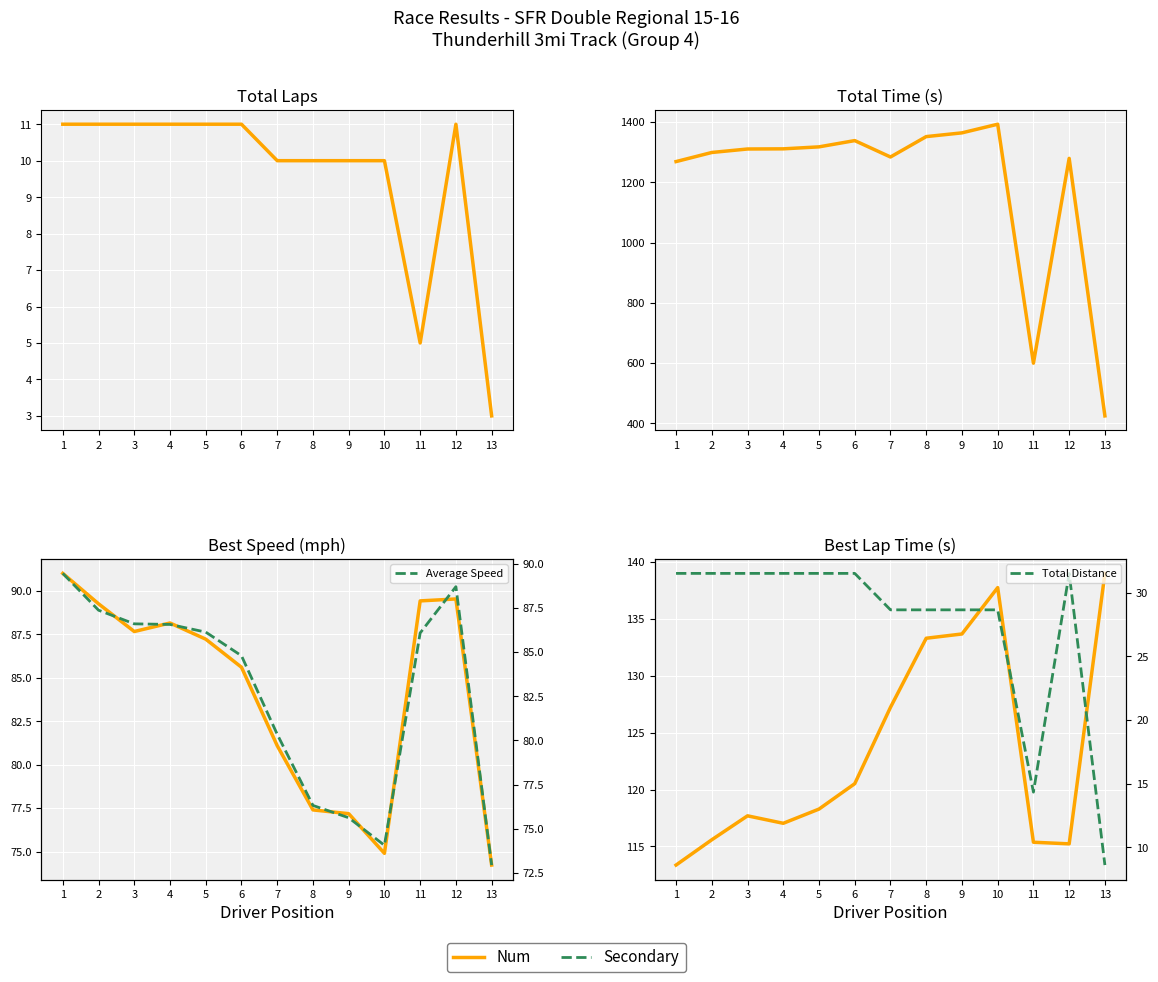

Between 1 and 6, which is larger?

6